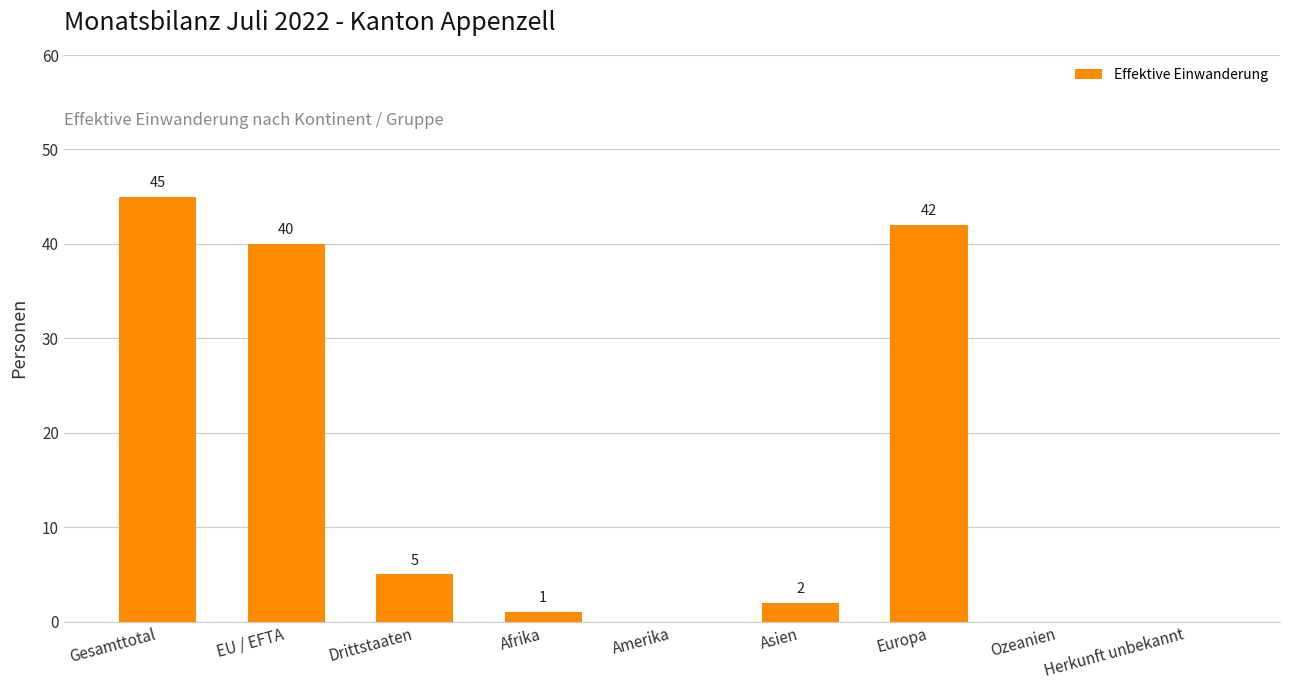

Does the chart contain stacked bars?

No